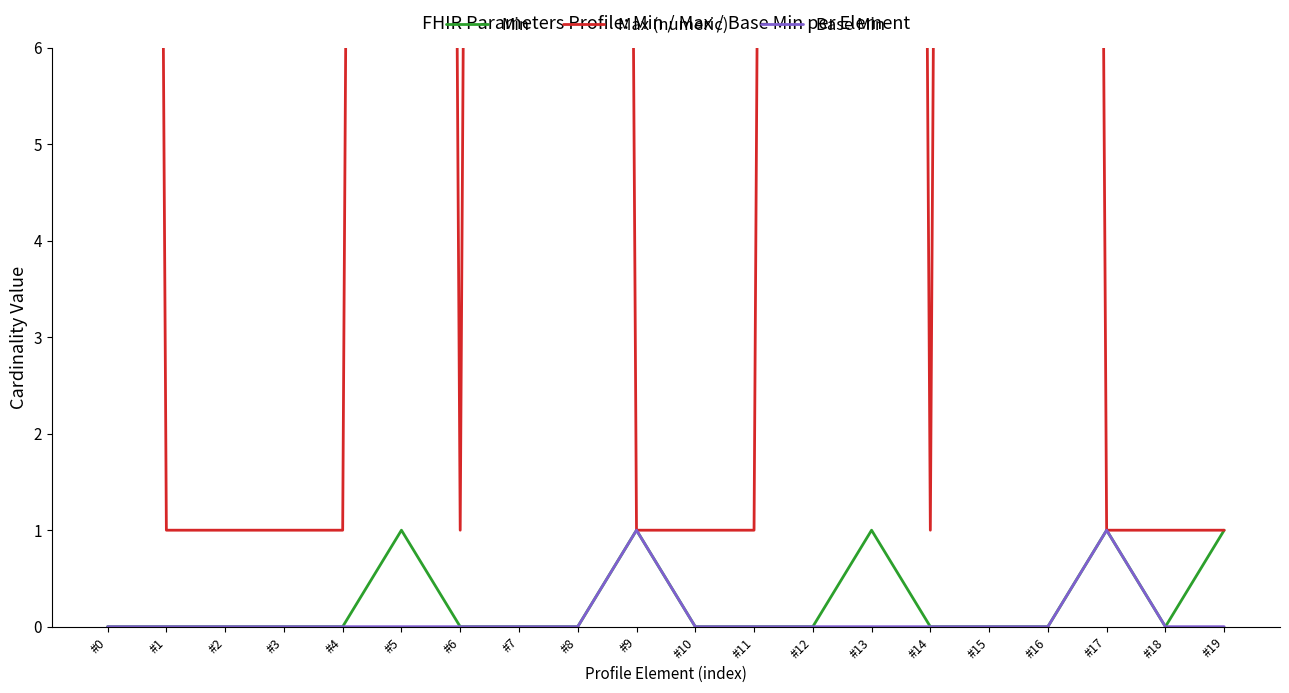

Which series has the largest total across all categories?

Max (numeric)